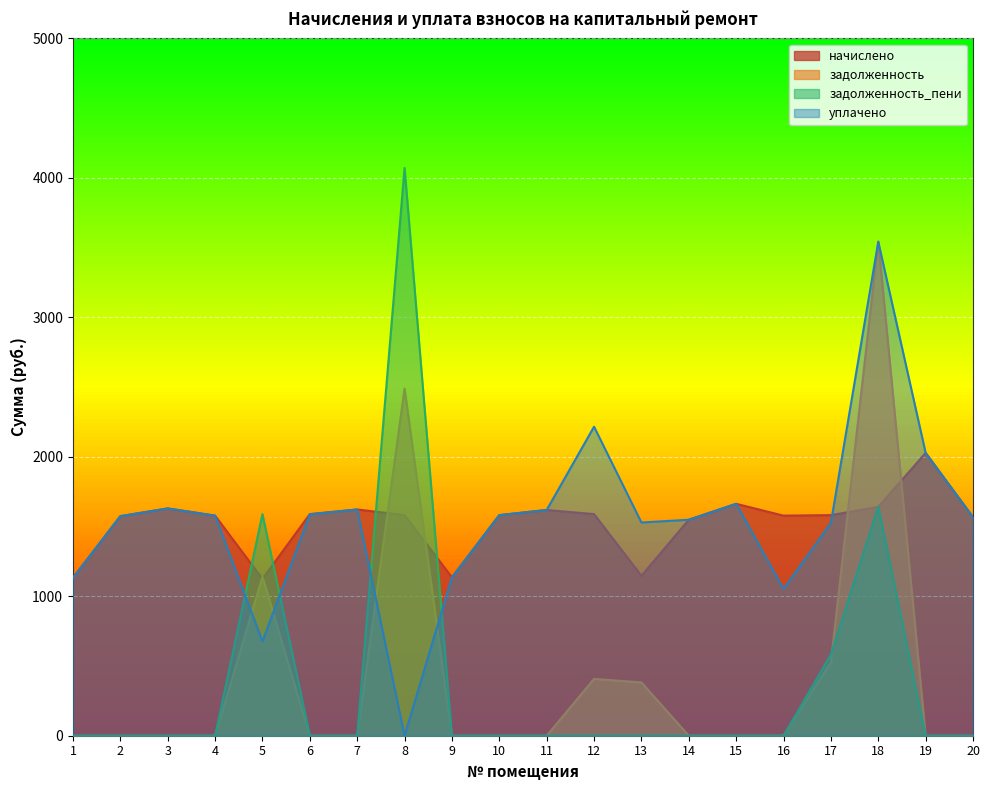

Does the chart display data point markers on the line(s)?

No